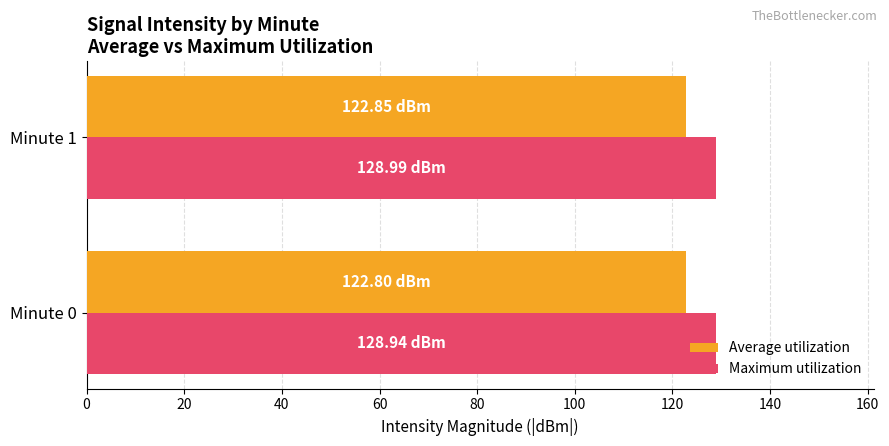

What is the highest value of the Maximum utilization series?

129.0